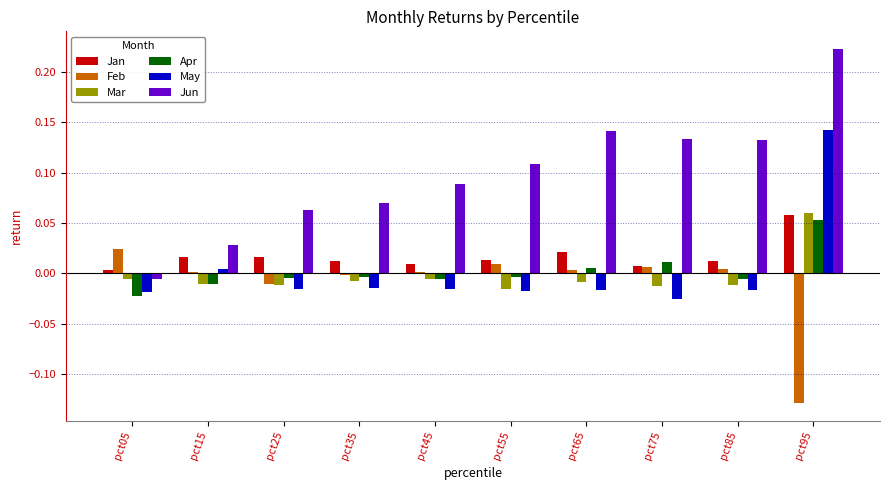

Which label corresponds to the smallest value in the chart?

pct95